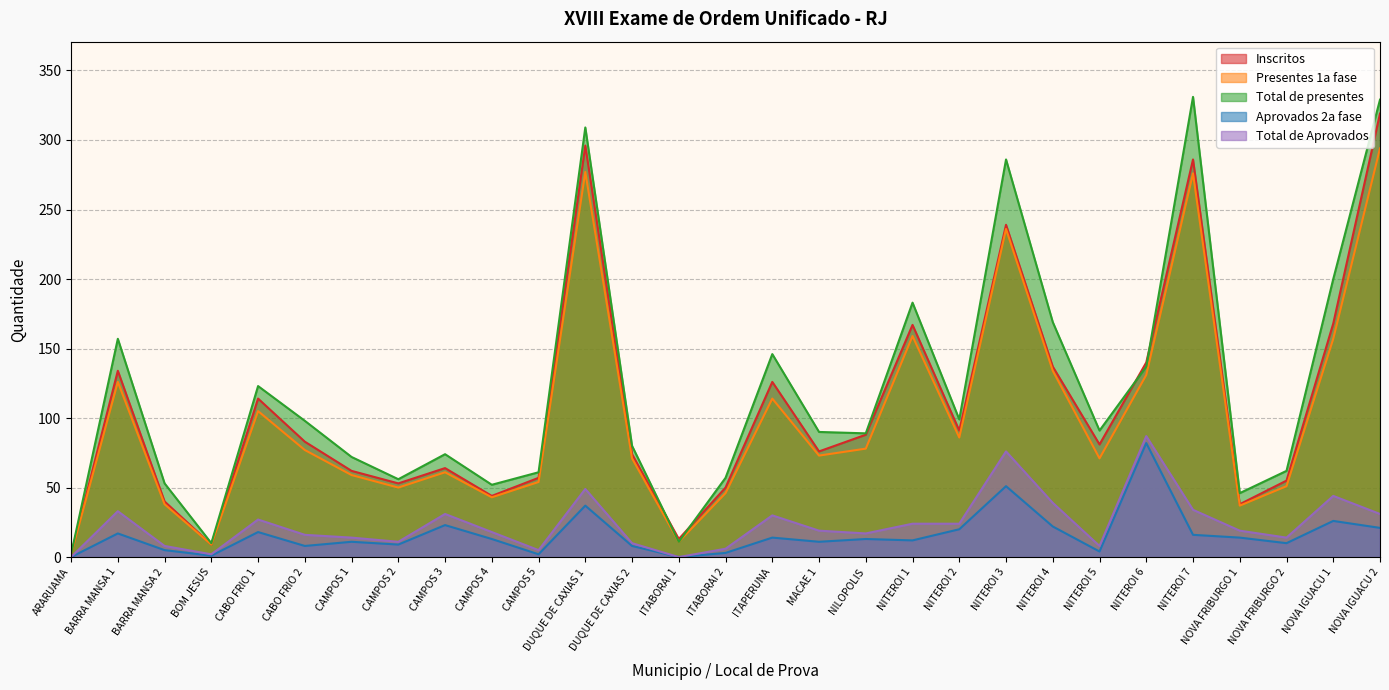

How many data points does each series have?

29